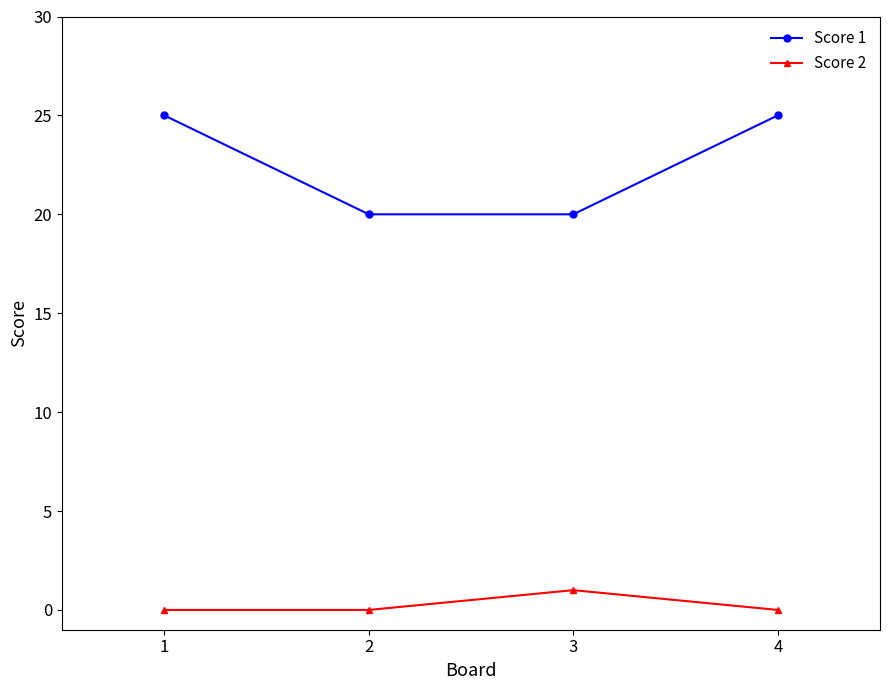

The value of Score 1 at 2 is 28. True or false?

False